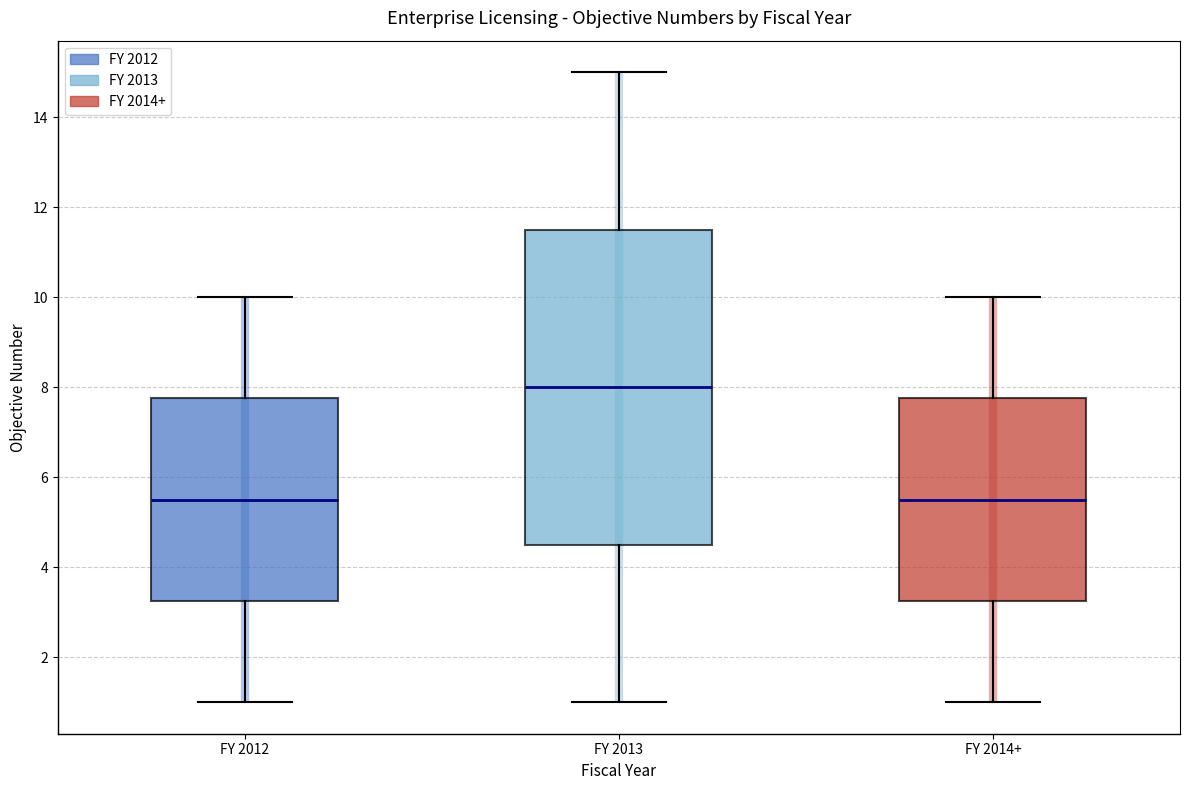

Which box is the tallest, from its lower edge to its upper edge?

FY 2013